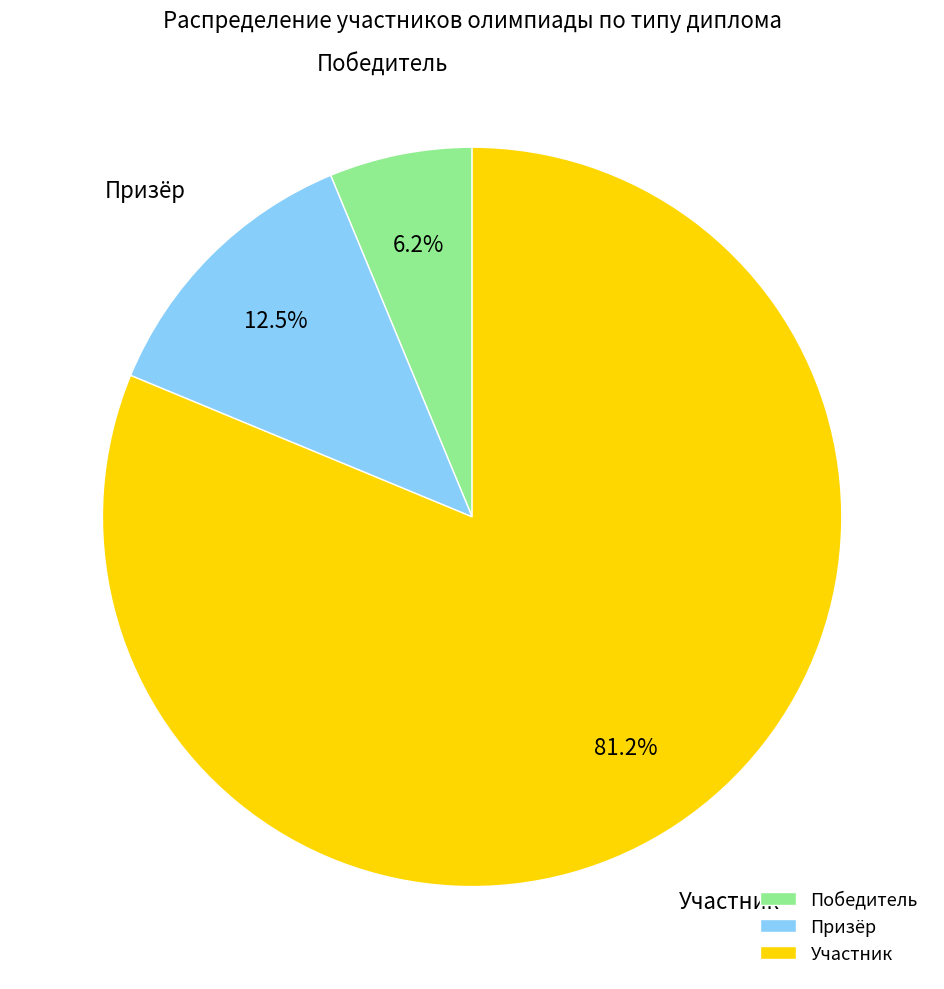

Which slice is the largest?

Участник